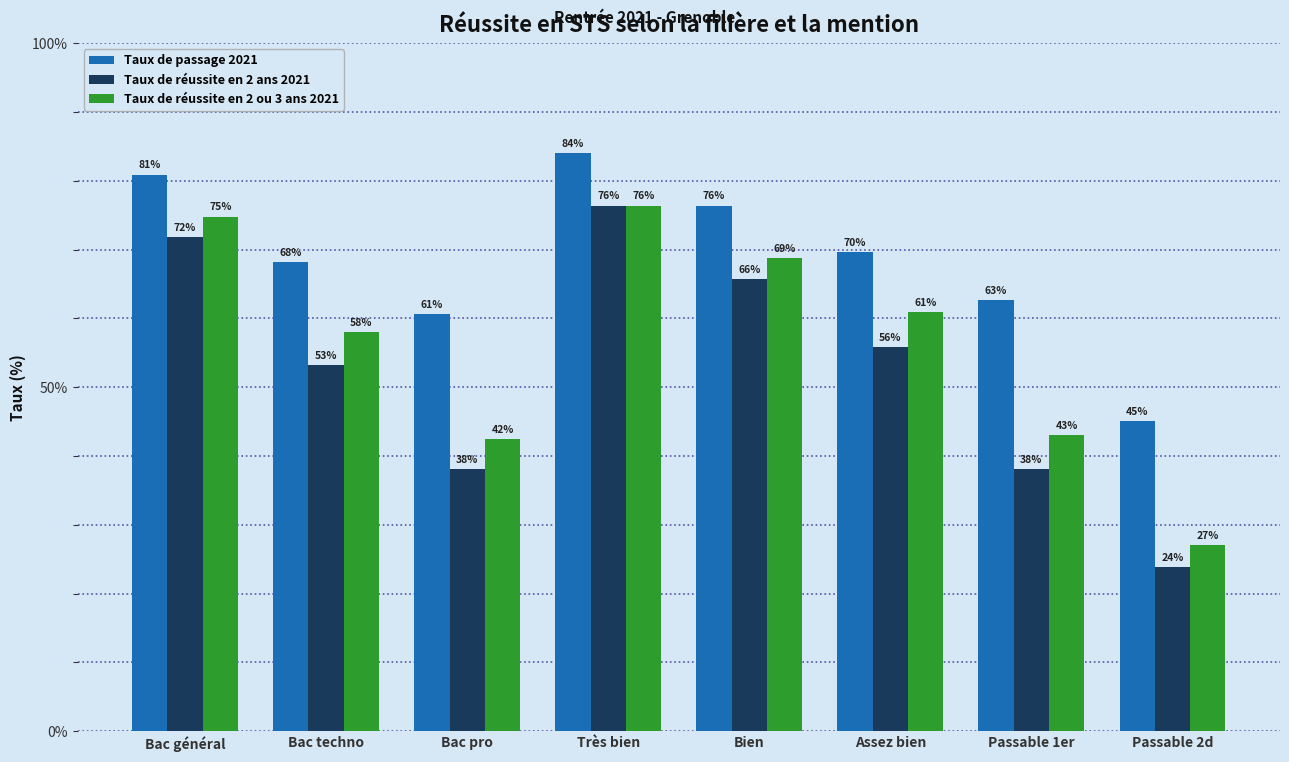

Rank the categories by Taux de passage 2021 value from lowest to highest.

Passable 2d, Bac pro, Passable 1er, Bac techno, Assez bien, Bien, Bac général, Très bien